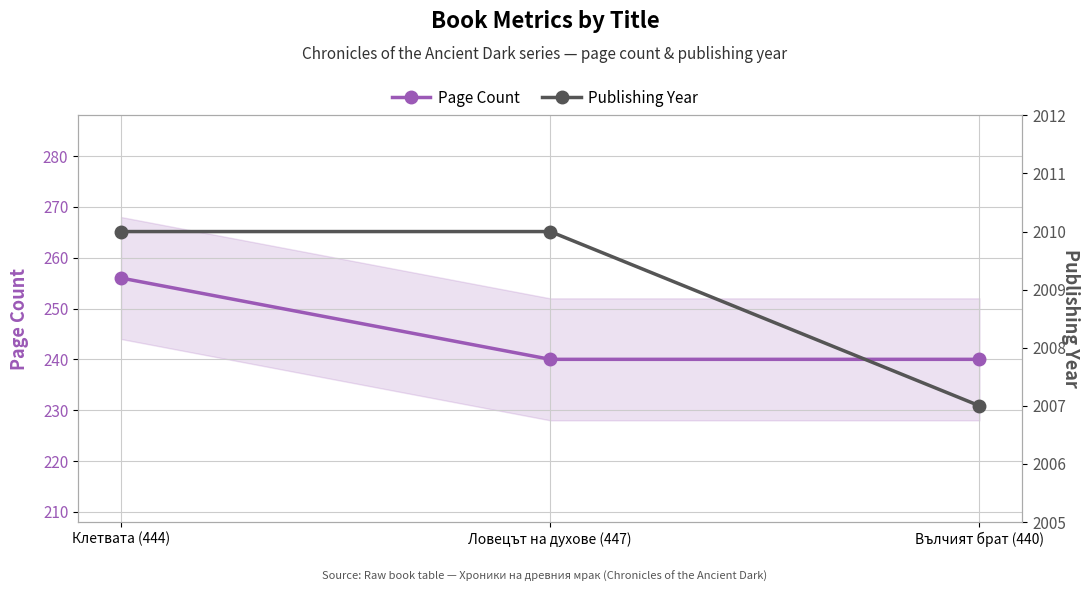

What is the sum of the Page Count values at Ловецът на духове (447) and Вълчият брат (440)?

480